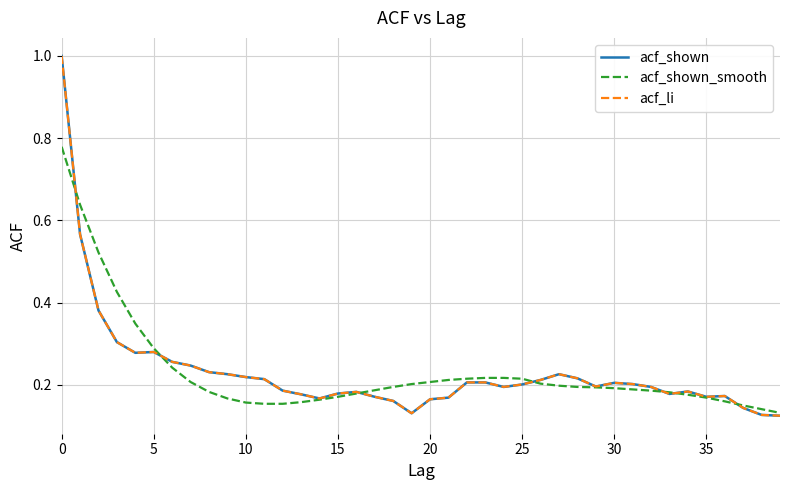

Reading right to left, what are all the values shown in this chart?

acf_shown: 0.1	0.1	0.1	0.2	0.2	0.2	0.2	0.2	0.2	0.2	0.2	0.2	0.2	0.2	0.2	0.2	0.2	0.2	0.2	0.2	0.1	0.2	0.2	0.2	0.2	0.2	0.2	0.2	0.2	0.2	0.2	0.2	0.2	0.3	0.3	0.3	0.3	0.4	0.6	1.0
acf_shown_smooth: 0.1	0.1	0.1	0.2	0.2	0.2	0.2	0.2	0.2	0.2	0.2	0.2	0.2	0.2	0.2	0.2	0.2	0.2	0.2	0.2	0.2	0.2	0.2	0.2	0.2	0.2	0.2	0.2	0.2	0.2	0.2	0.2	0.2	0.2	0.3	0.3	0.4	0.5	0.6	0.8
acf_li: 0.1	0.1	0.1	0.2	0.2	0.2	0.2	0.2	0.2	0.2	0.2	0.2	0.2	0.2	0.2	0.2	0.2	0.2	0.2	0.2	0.1	0.2	0.2	0.2	0.2	0.2	0.2	0.2	0.2	0.2	0.2	0.2	0.2	0.3	0.3	0.3	0.3	0.4	0.6	1.0